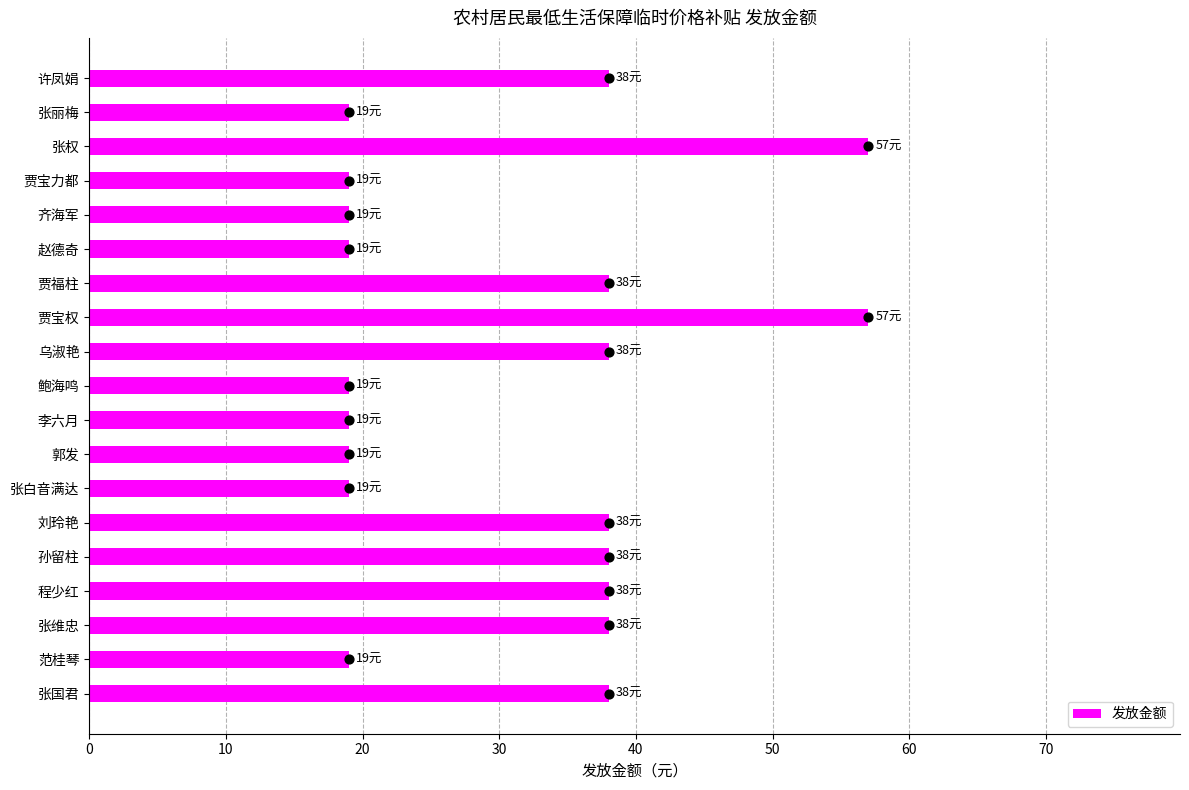

True or false: 发放金额 has a value of 57 at 张权.

True